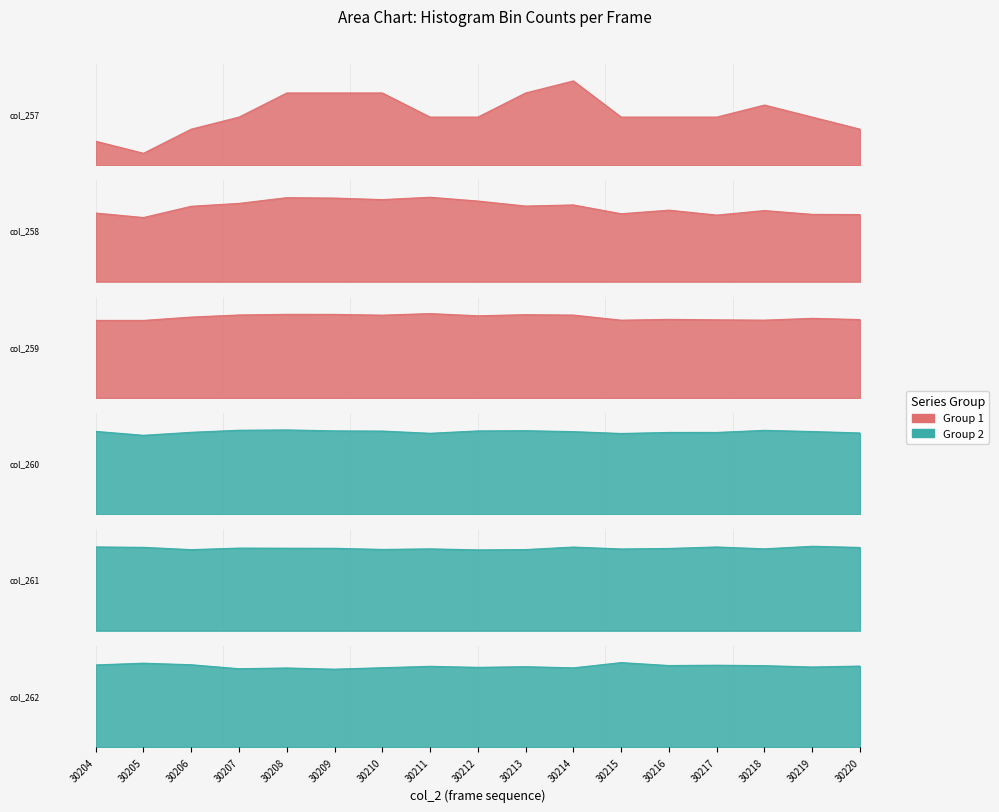

Reading left to right, transcribe all the data shown in this chart.

col_257: 0.3	0.1	0.4	0.6	0.9	0.9	0.9	0.6	0.6	0.9	1.0	0.6	0.6	0.6	0.7	0.6	0.4
col_258: 0.8	0.8	0.9	0.9	1.0	1.0	1.0	1.0	1.0	0.9	0.9	0.8	0.8	0.8	0.8	0.8	0.8
col_259: 0.9	0.9	1.0	1.0	1.0	1.0	1.0	1.0	1.0	1.0	1.0	0.9	0.9	0.9	0.9	0.9	0.9
col_260: 1.0	0.9	1.0	1.0	1.0	1.0	1.0	1.0	1.0	1.0	1.0	1.0	1.0	1.0	1.0	1.0	1.0
col_261: 1.0	1.0	1.0	1.0	1.0	1.0	1.0	1.0	1.0	1.0	1.0	1.0	1.0	1.0	1.0	1.0	1.0
col_262: 1.0	1.0	1.0	0.9	0.9	0.9	0.9	1.0	0.9	1.0	0.9	1.0	1.0	1.0	1.0	0.9	1.0